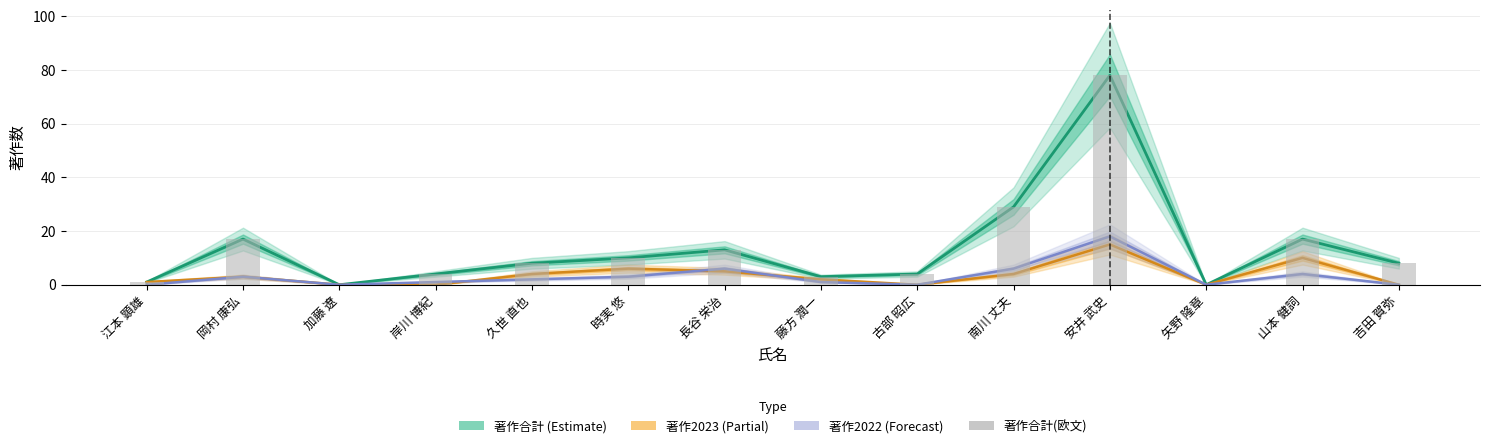

What is the change in value from 江本 顕雄 to 南川 丈夫?

+28